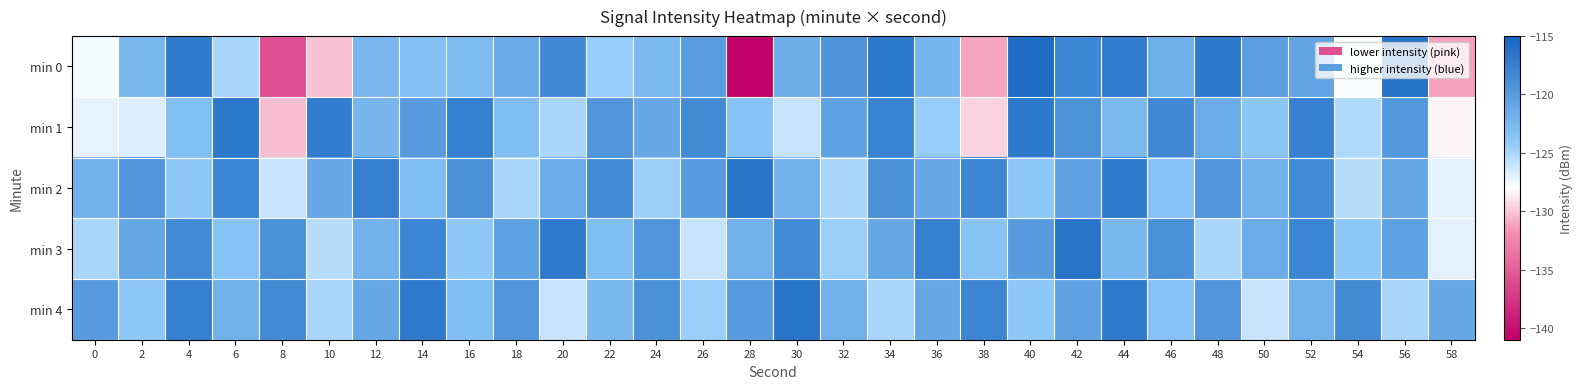

Which series has the largest total across all categories?

min 4